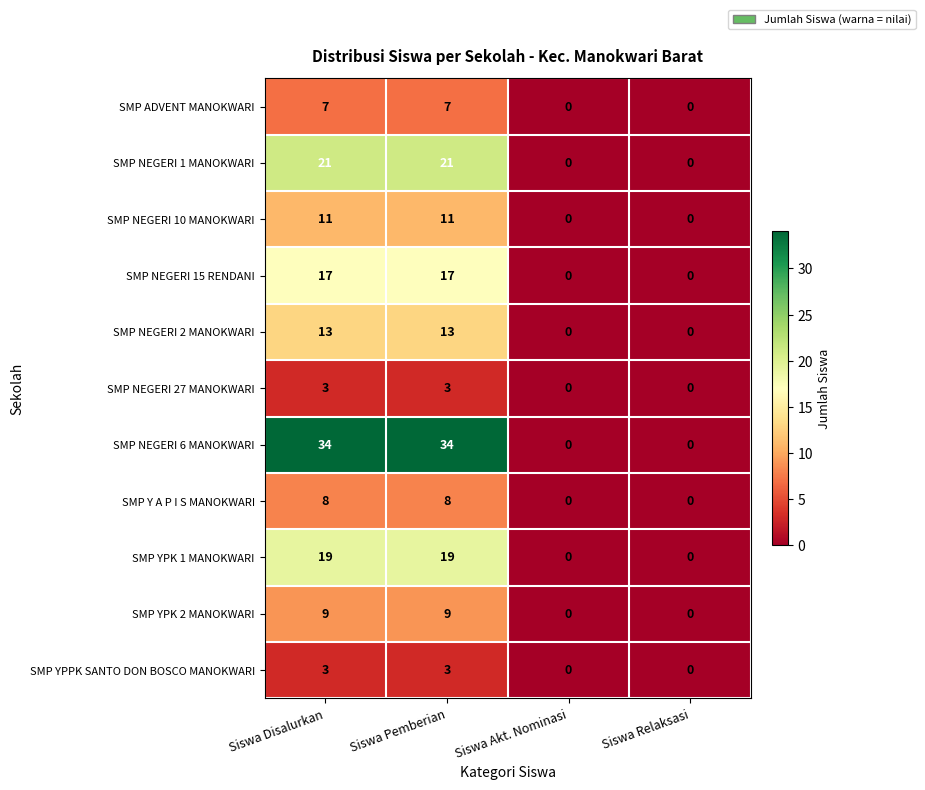

Is the value of SMP NEGERI 15 RENDANI at Siswa Relaksasi greater than the value of SMP YPK 2 MANOKWARI at Siswa Pemberian?

No